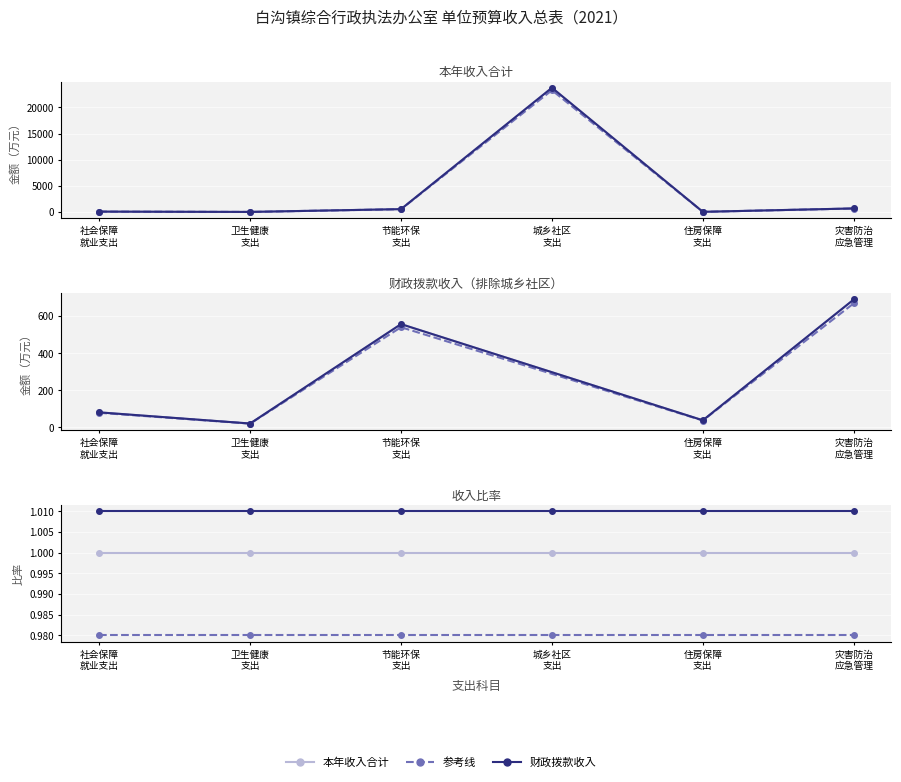

Is it true that 财政拨款收入 equals 23294.5 at 城乡社区 支出?

True